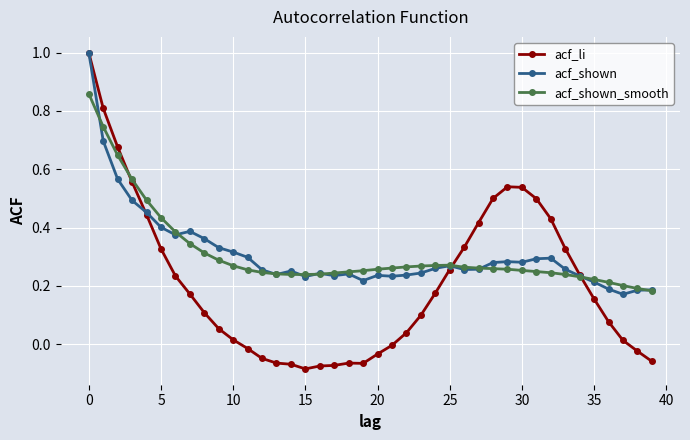

What is the greatest value displayed?

1.0